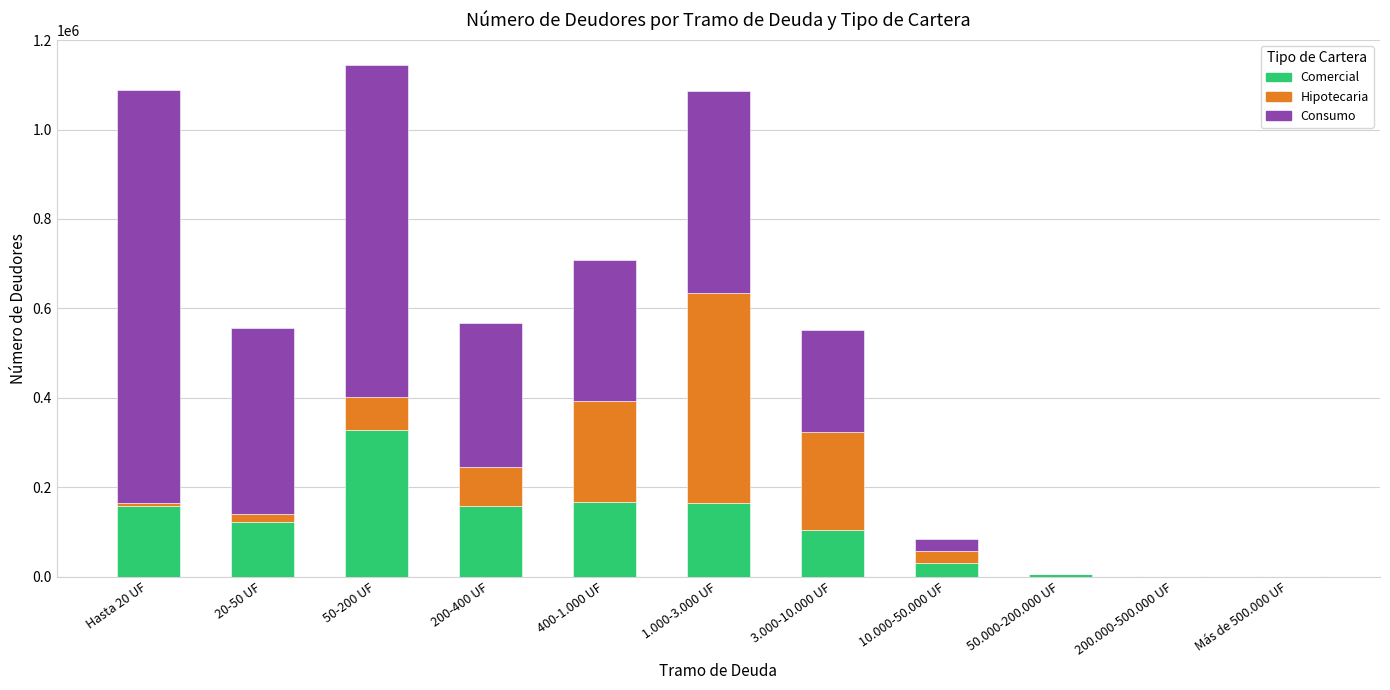

What is the maximum value for Comercial?

328888